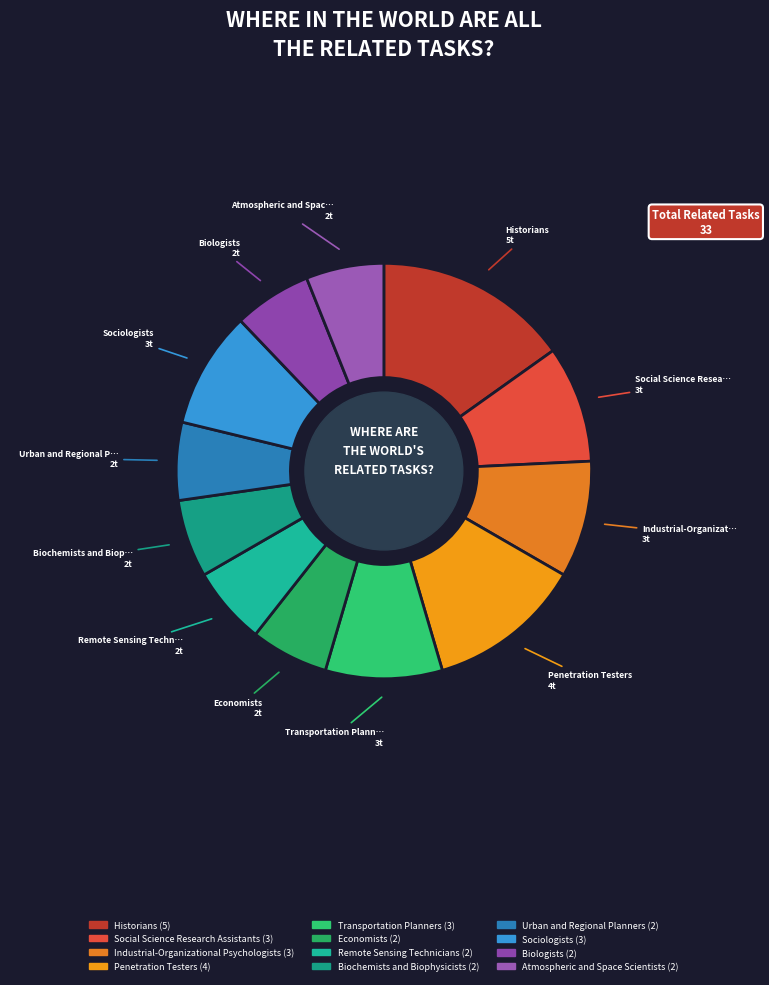

Is Historians (5) the majority of the pie?

No